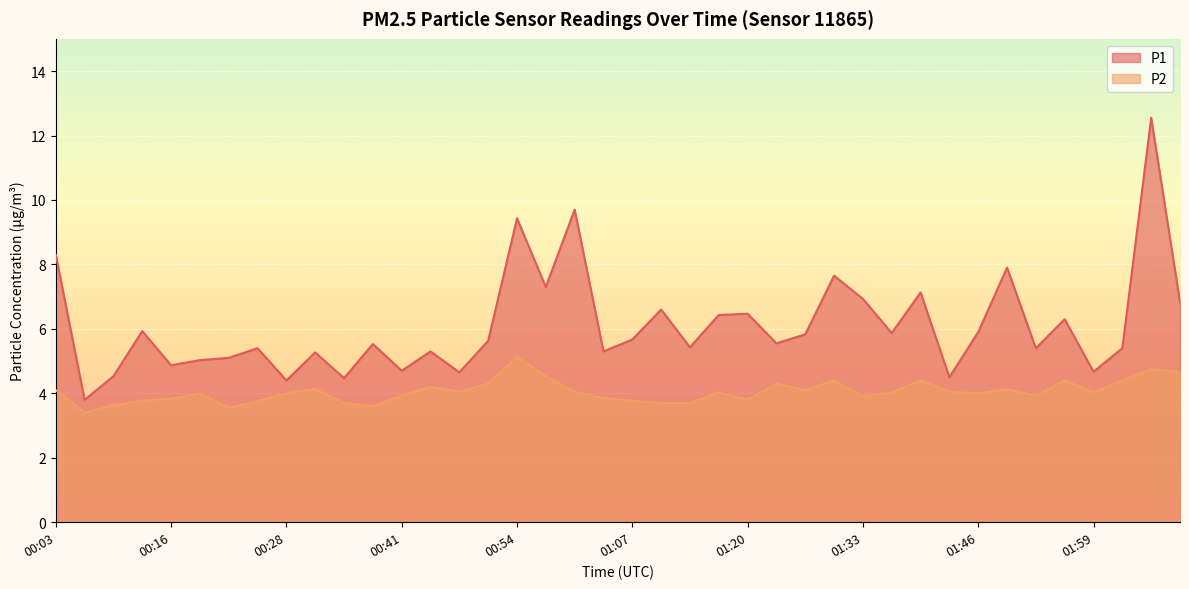

True or false: P1 has more than 1 points higher than both neighbors.

True